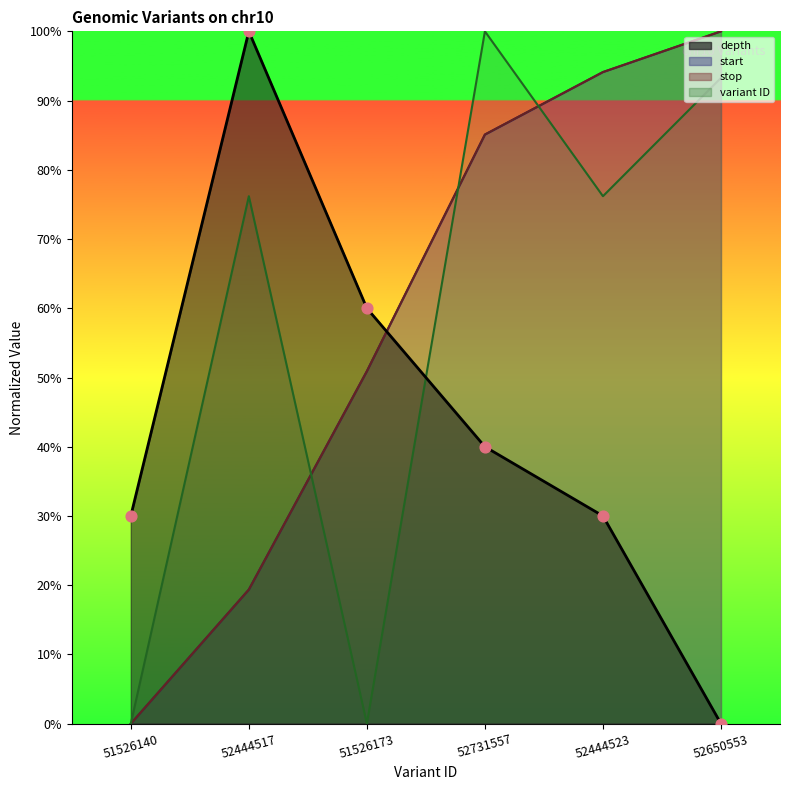

What is the total value across all series at 52650553?

293.3